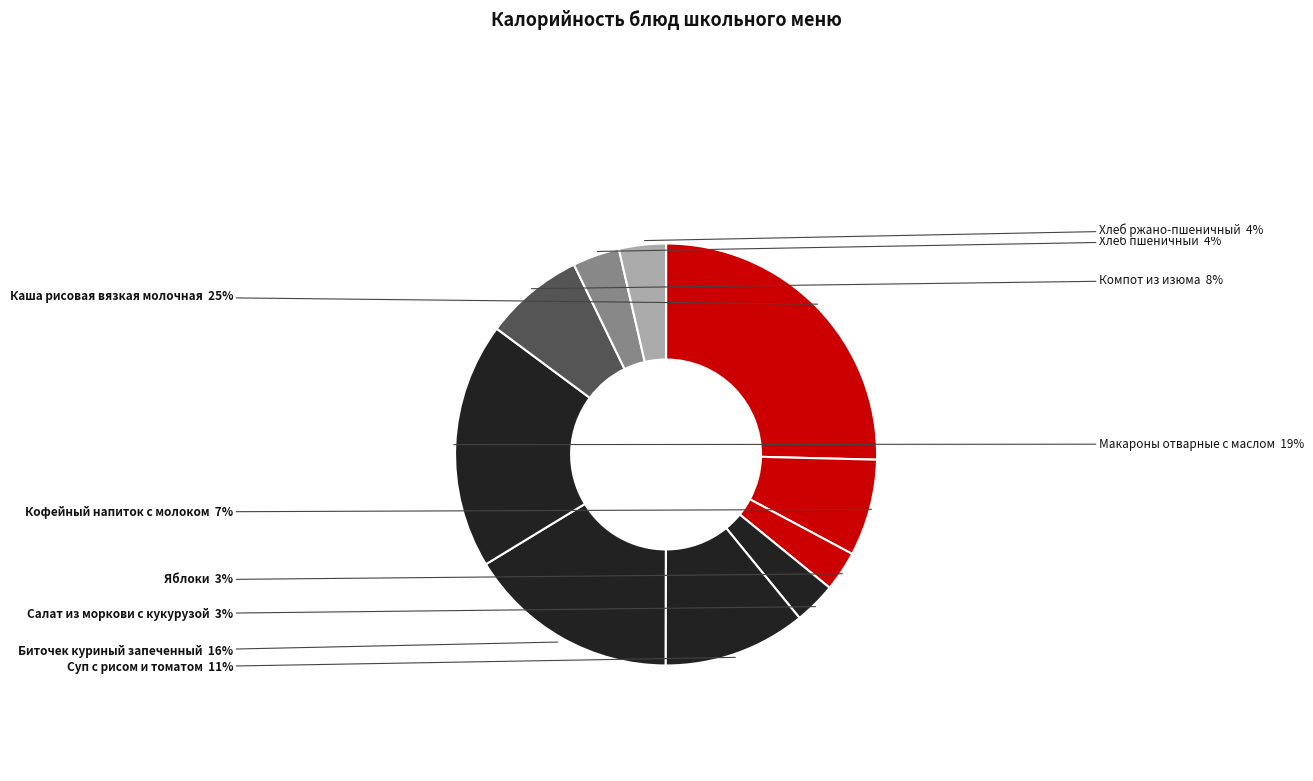

The Хлеб ржано-пшеничный slice represents 4% of the pie. True or false?

True